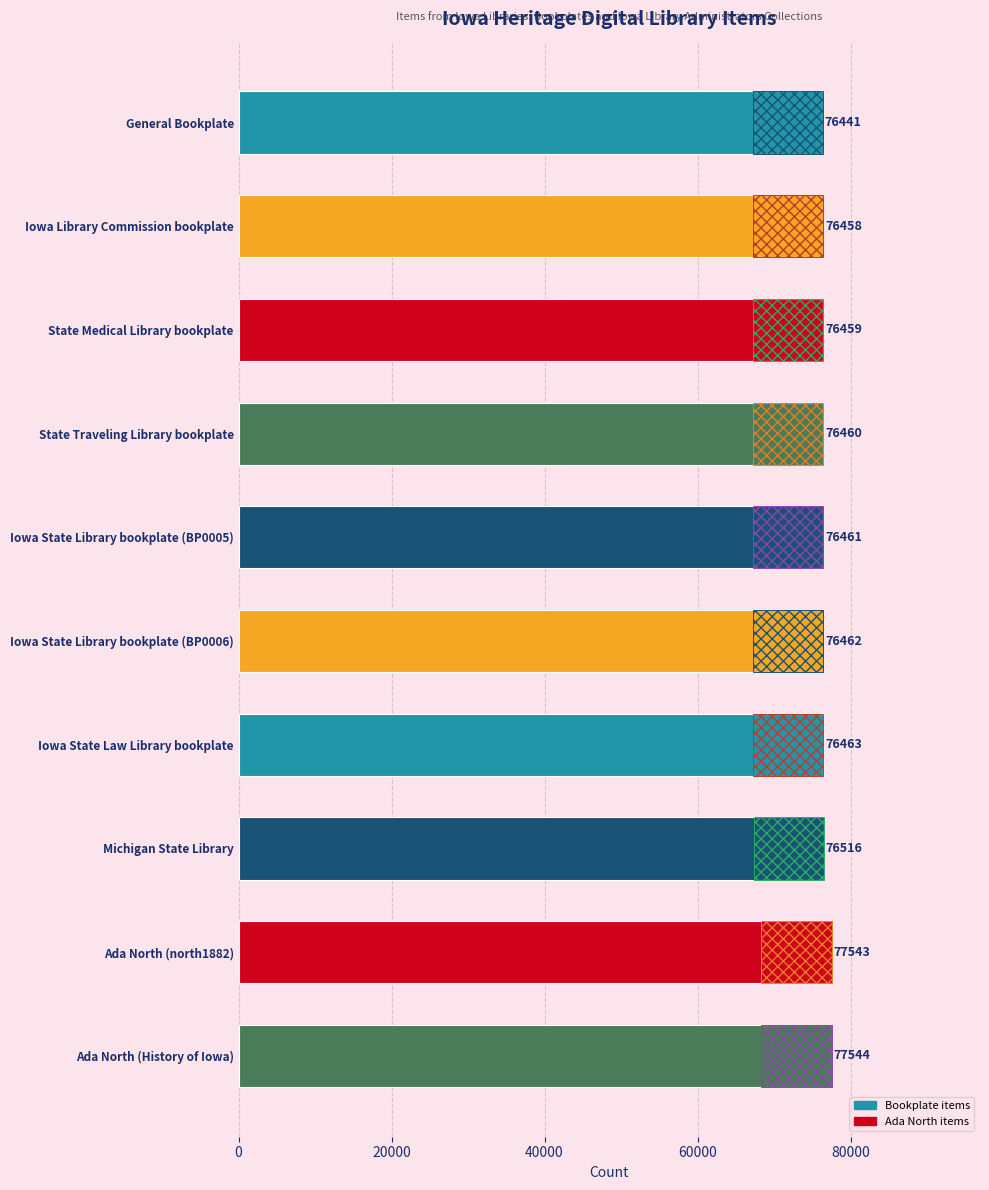

True or false: the data shows 77544 at Ada North (History of Iowa).

True